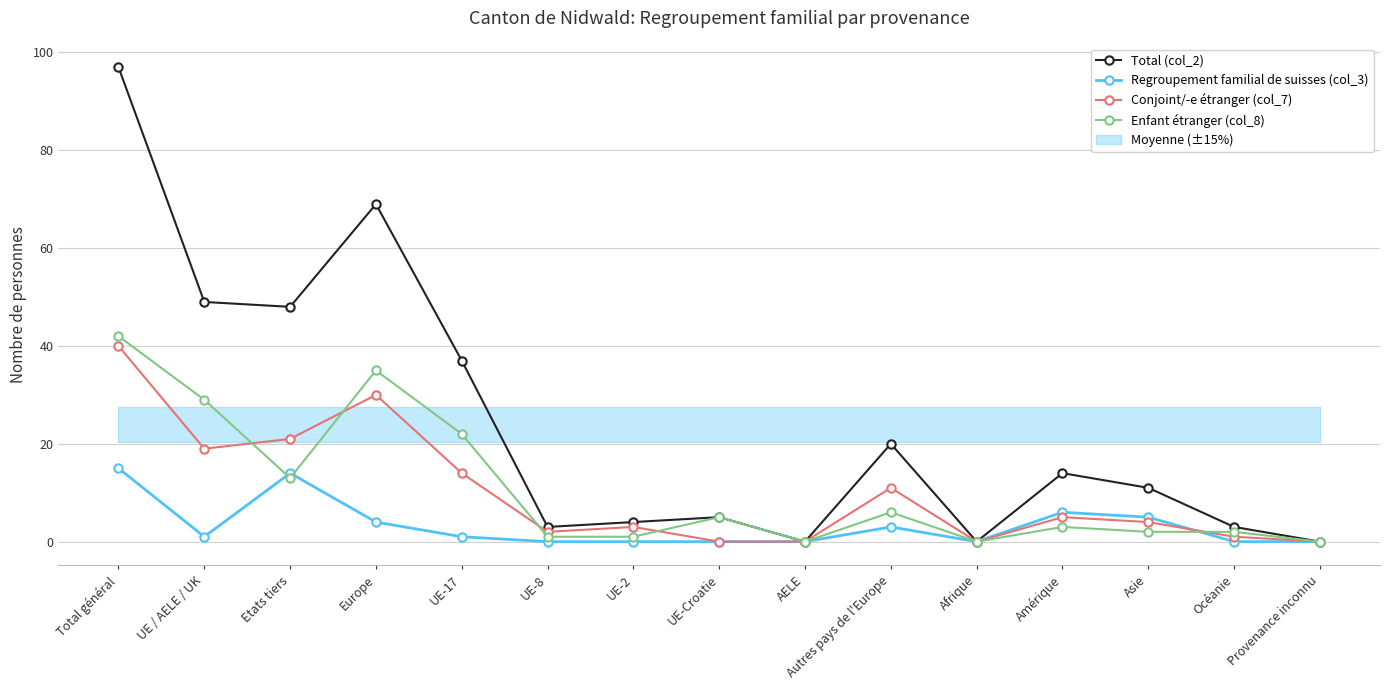

Which label corresponds to the smallest value in the chart?

AELE